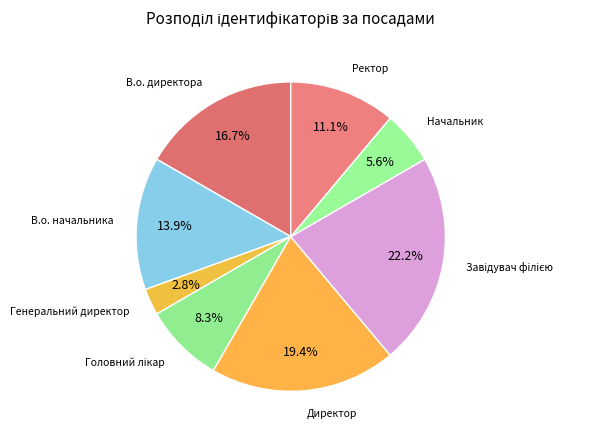

Between Директор and В.о. начальника, which is larger?

Директор